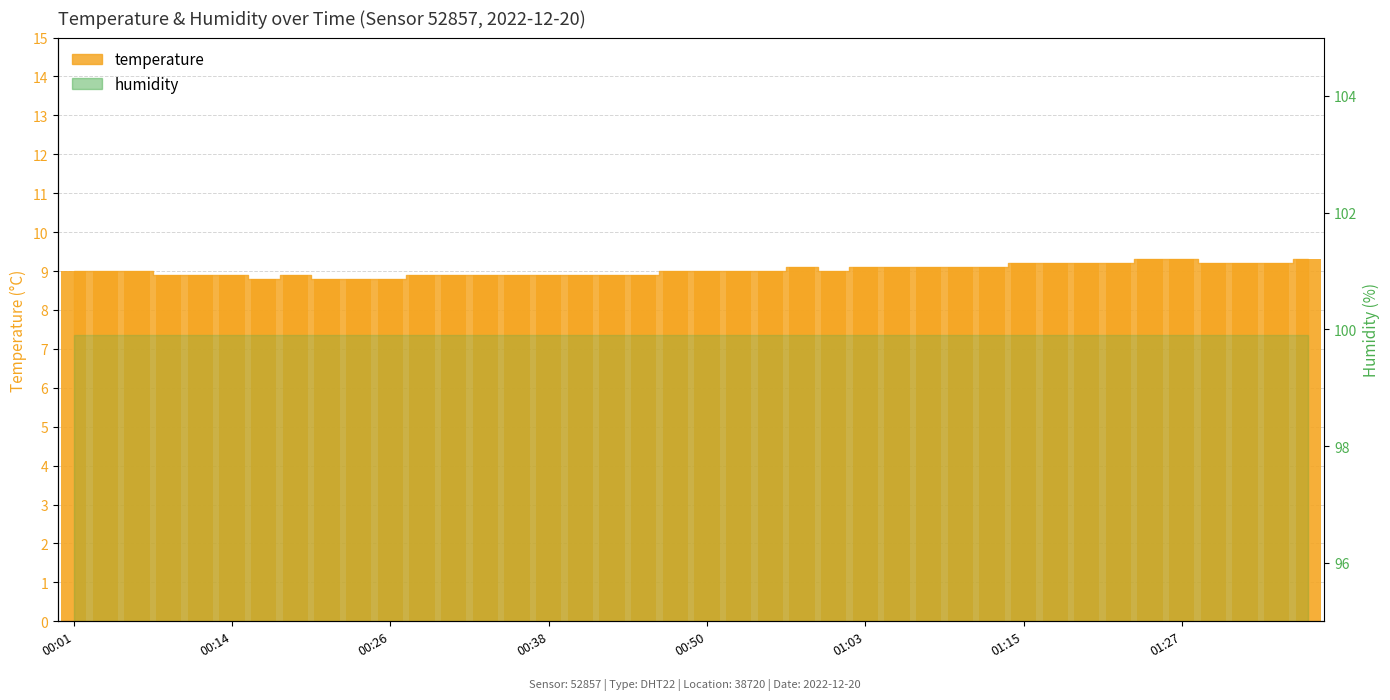

What is the value of the 13th bar from the left?

8.9